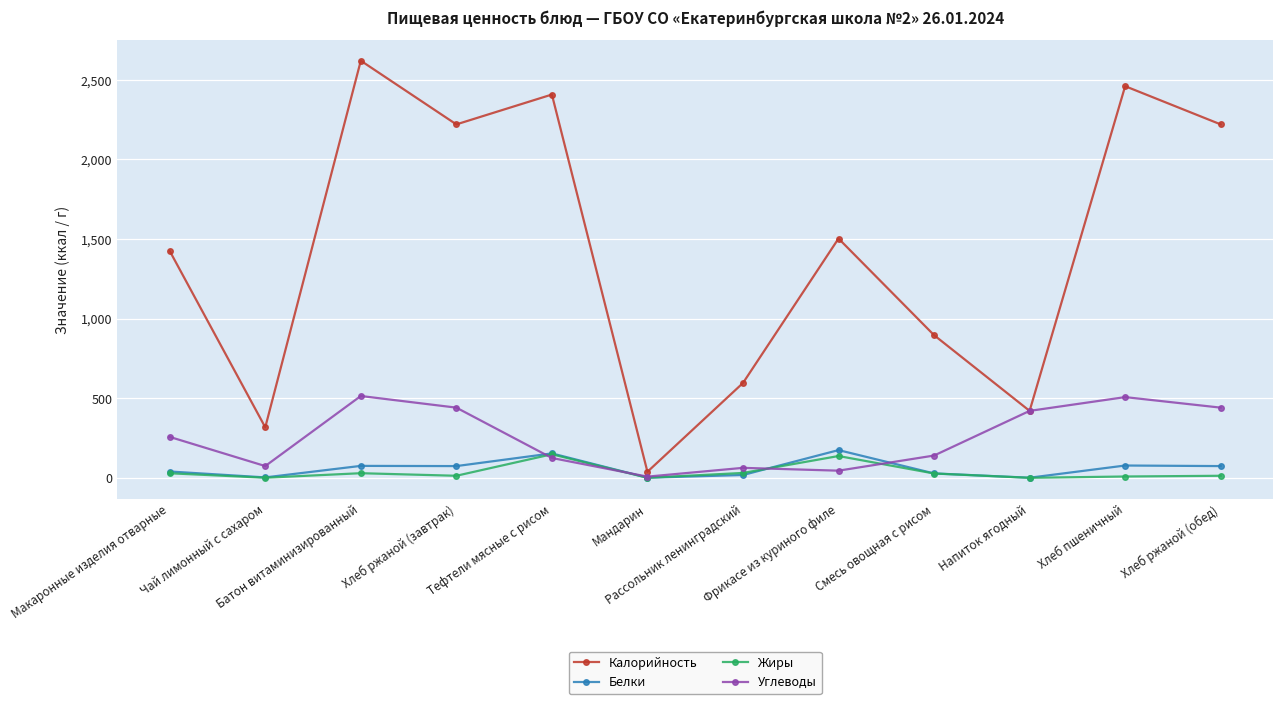

What is the maximum value for Углеводы?

514.0